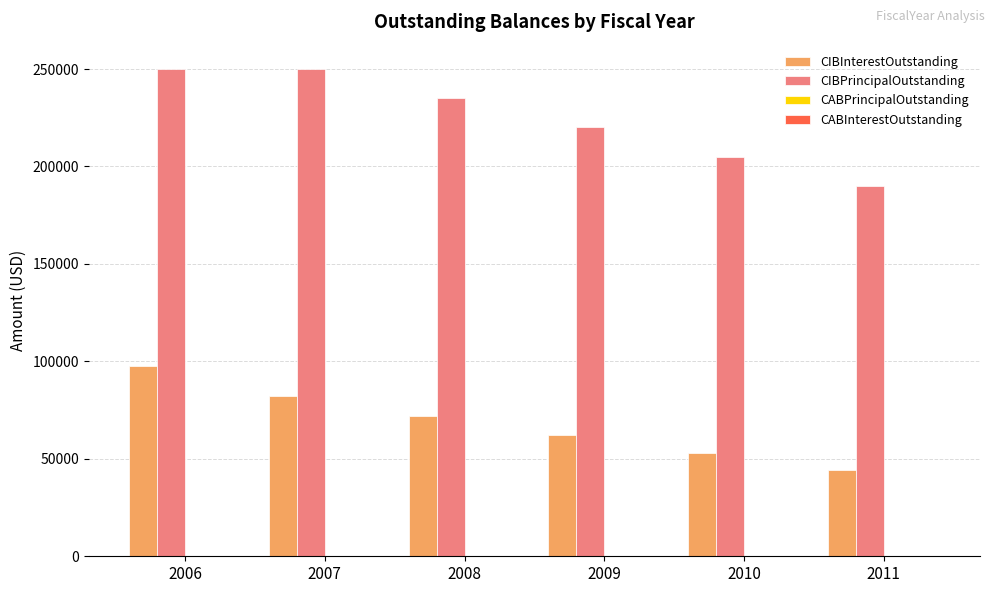

What is the average value of the CIBInterestOutstanding series?

68455.6